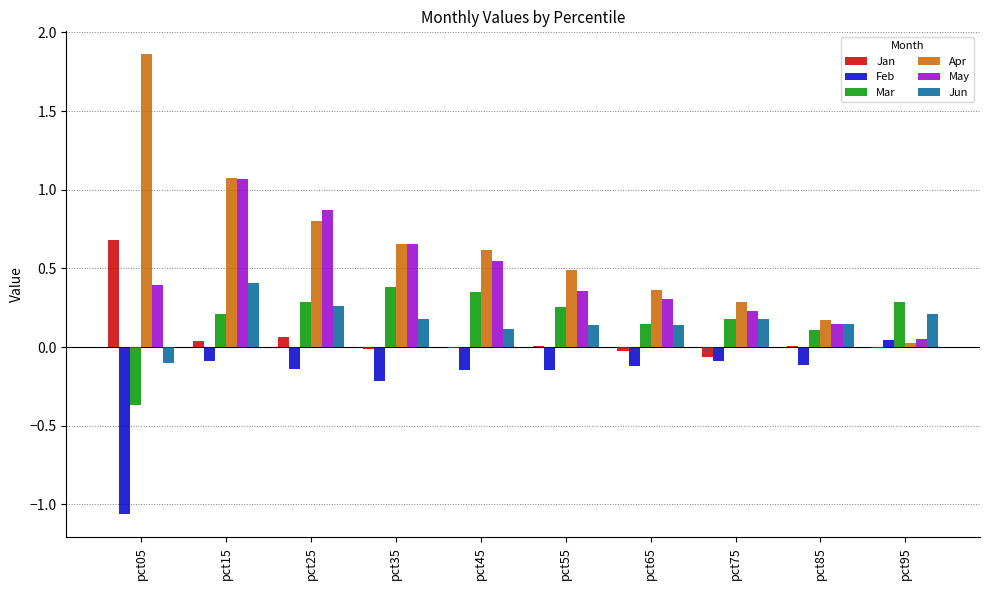

Which series has the largest range (max minus min)?

Apr